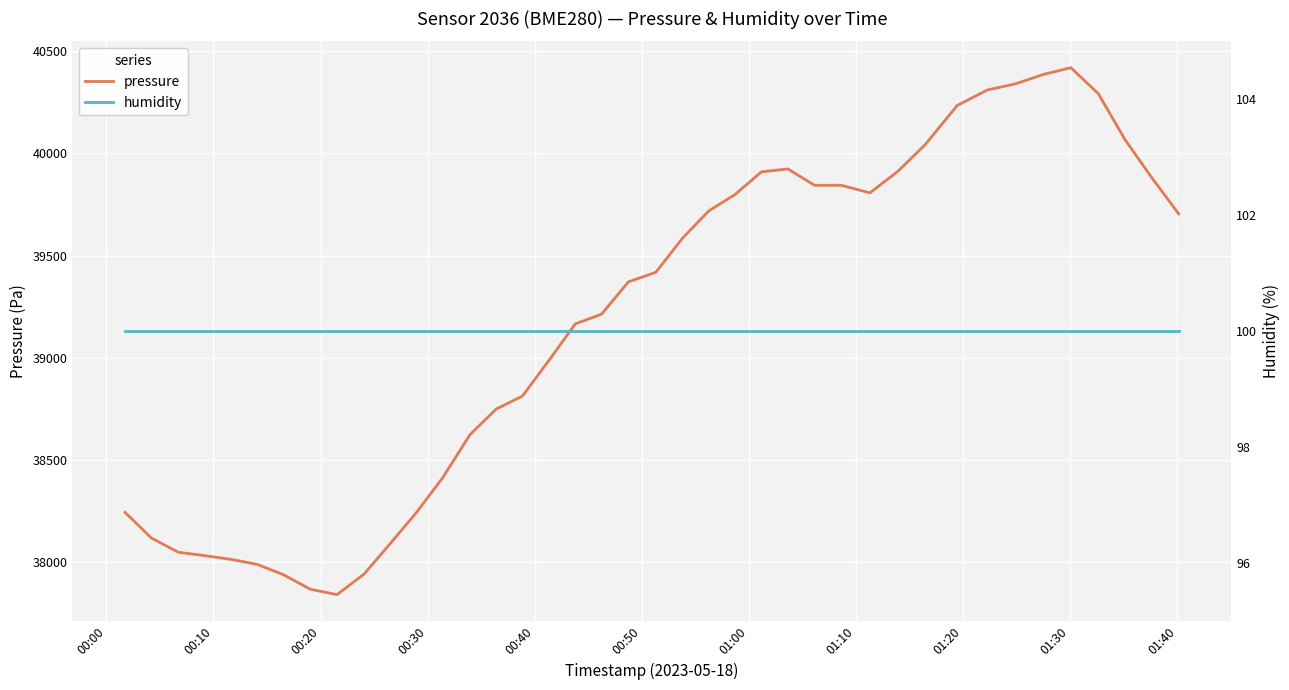

What is the average value of the pressure series?

39178.6